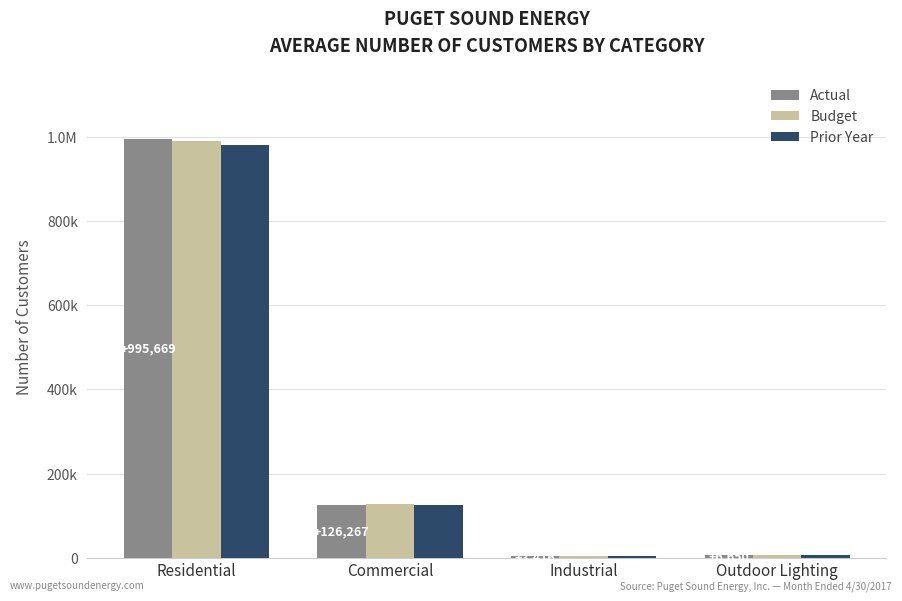

Rank the series at Residential from lowest to highest value.

Prior Year, Budget, Actual